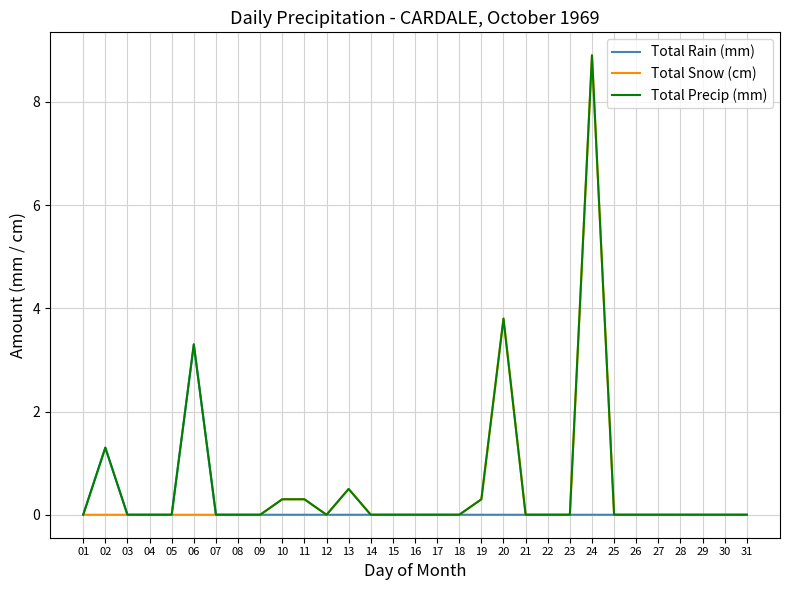

The Total Precip (mm) series shows 8.9 at 24. True or false?

True